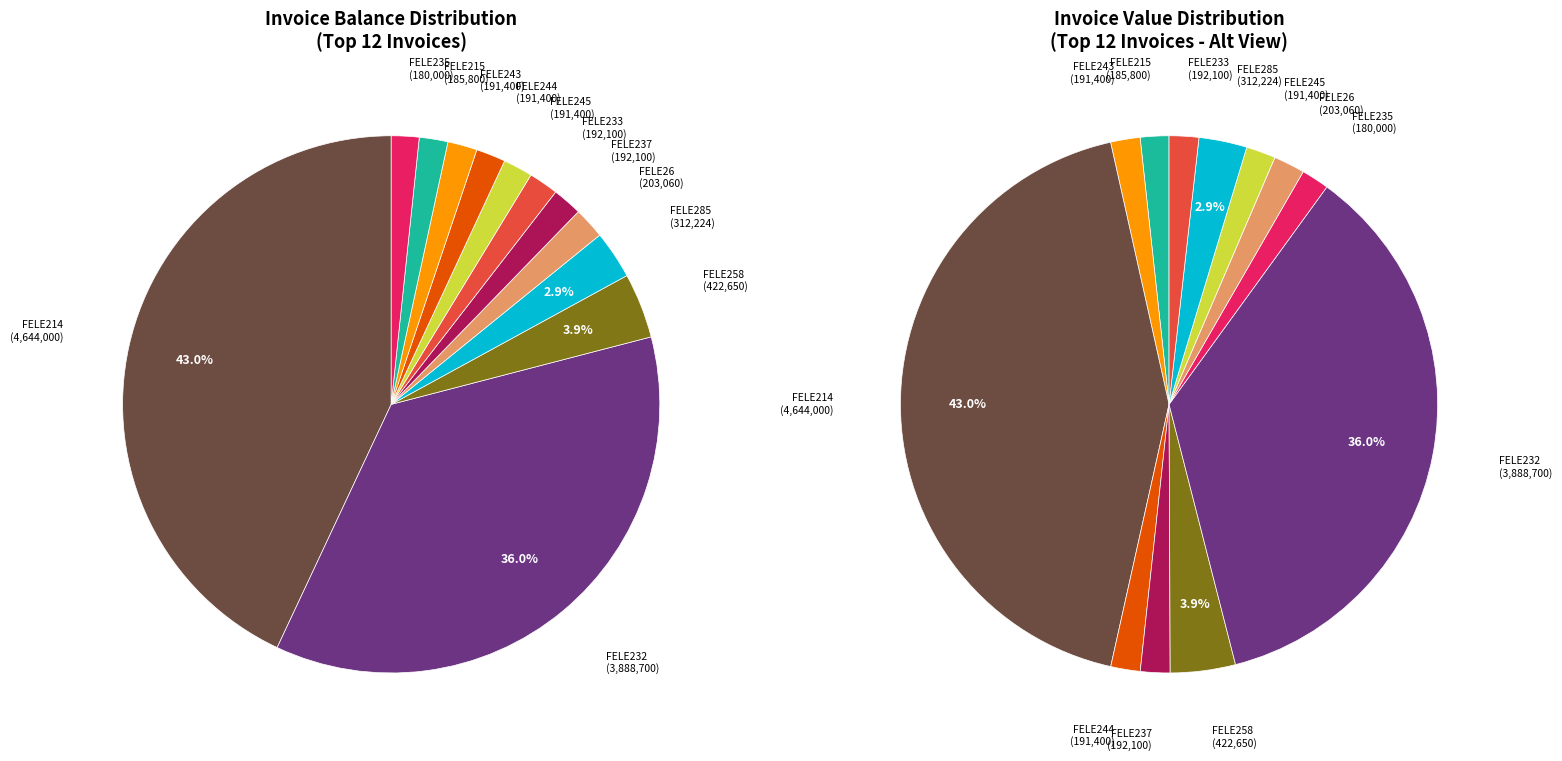

The FELE178 slice represents 0% of the pie. True or false?

True